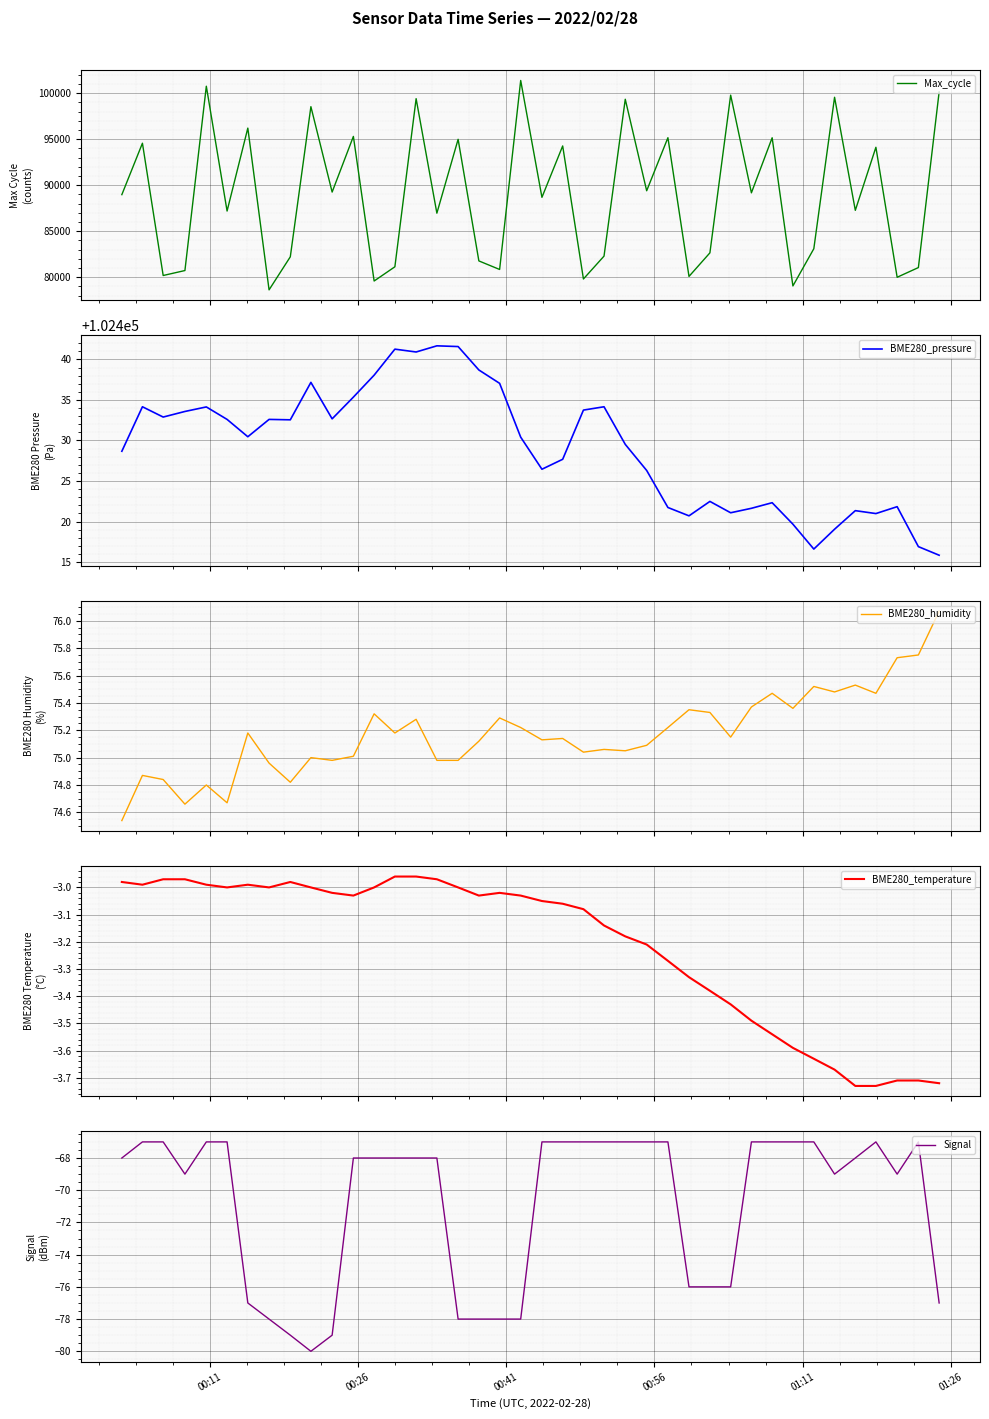

True or false: Signal and Max_cycle cross at least once.

False